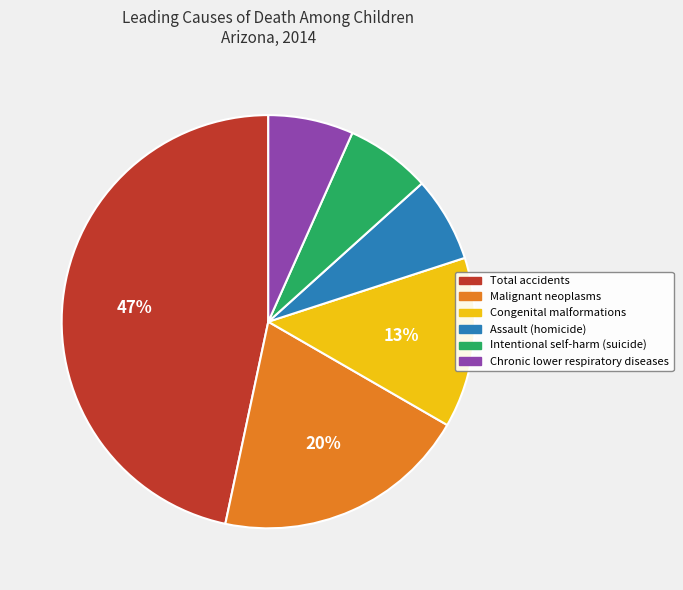

Is there any slice that represents more than half of the pie?

No